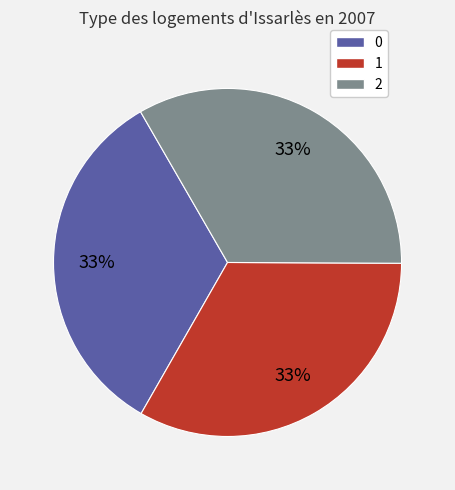

What percentage is the 2 slice, to the nearest percent?

33%